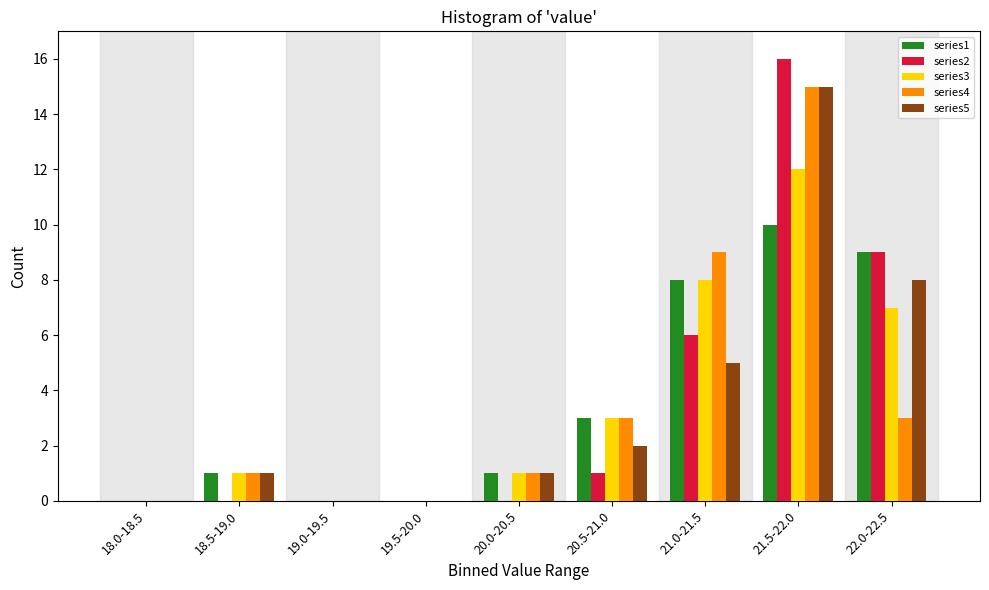

The series5 series shows 0 at 18.5-19.0. True or false?

False